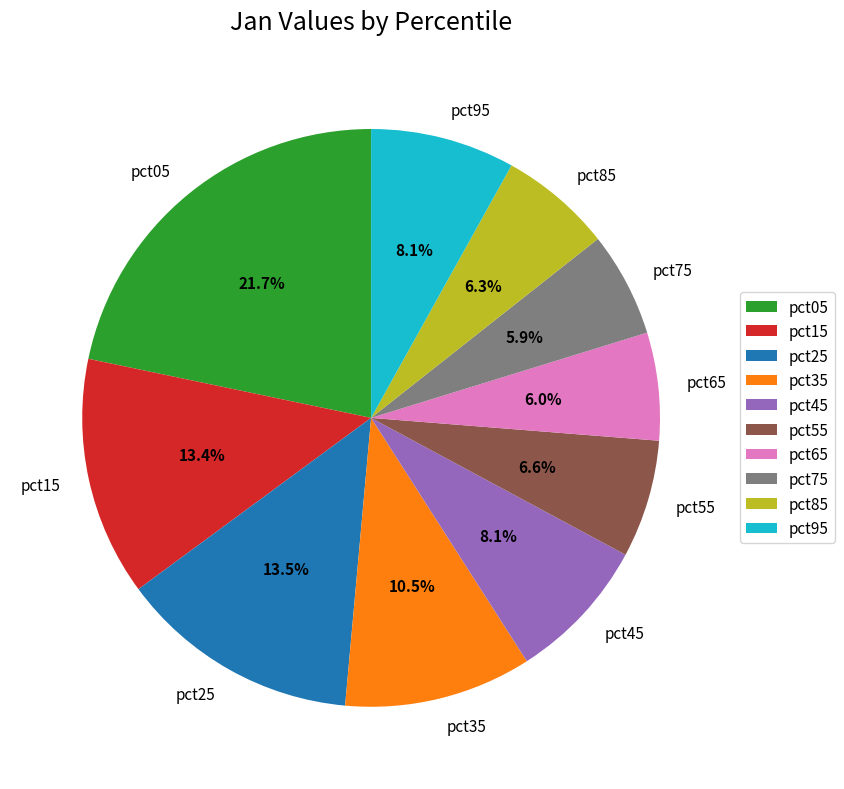

Which slice is the largest?

pct05